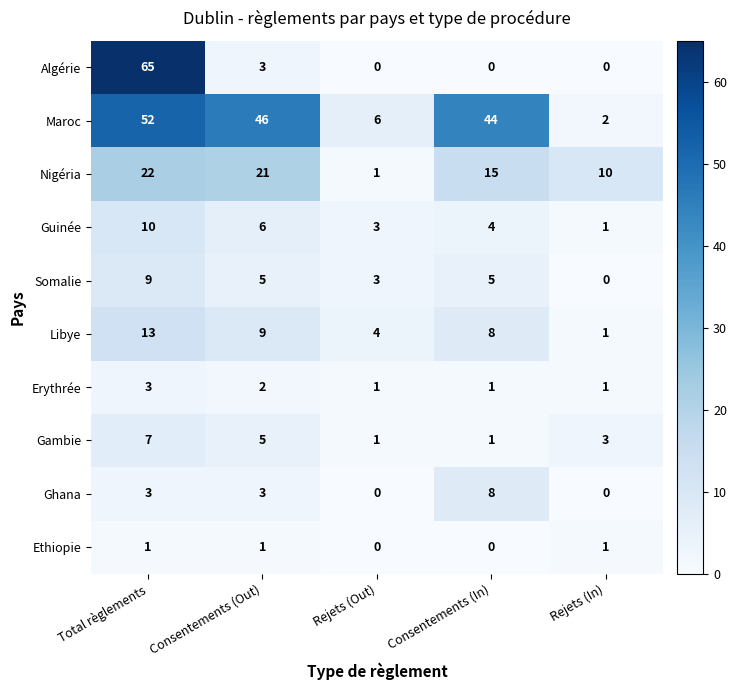

True or false: Nigéria has a value of 0 at Rejets (Out).

False